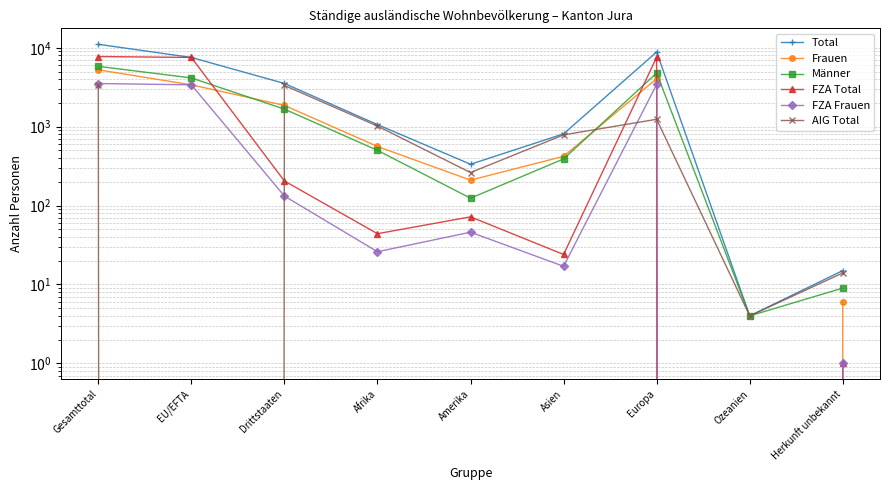

Reading left to right, extract all data points from this chart.

Total: Gesamttotal=11069	EU/EFTA=7538	Drittstaaten=3531	Afrika=1062	Amerika=334	Asien=811	Europa=8843	Ozeanien=4	Herkunft unbekannt=15
Frauen: Gesamttotal=5252	EU/EFTA=3390	Drittstaaten=1862	Afrika=561	Amerika=210	Asien=421	Europa=4054	Ozeanien=0	Herkunft unbekannt=6
Männer: Gesamttotal=5817	EU/EFTA=4148	Drittstaaten=1669	Afrika=501	Amerika=124	Asien=390	Europa=4789	Ozeanien=4	Herkunft unbekannt=9
FZA Total: Gesamttotal=7743	EU/EFTA=7538	Drittstaaten=205	Afrika=44	Amerika=72	Asien=24	Europa=7602	Ozeanien=0	Herkunft unbekannt=1
FZA Frauen: Gesamttotal=3522	EU/EFTA=3390	Drittstaaten=132	Afrika=26	Amerika=46	Asien=17	Europa=3432	Ozeanien=0	Herkunft unbekannt=1
AIG Total: Gesamttotal=3326	EU/EFTA=0	Drittstaaten=3326	Afrika=1018	Amerika=262	Asien=787	Europa=1241	Ozeanien=4	Herkunft unbekannt=14